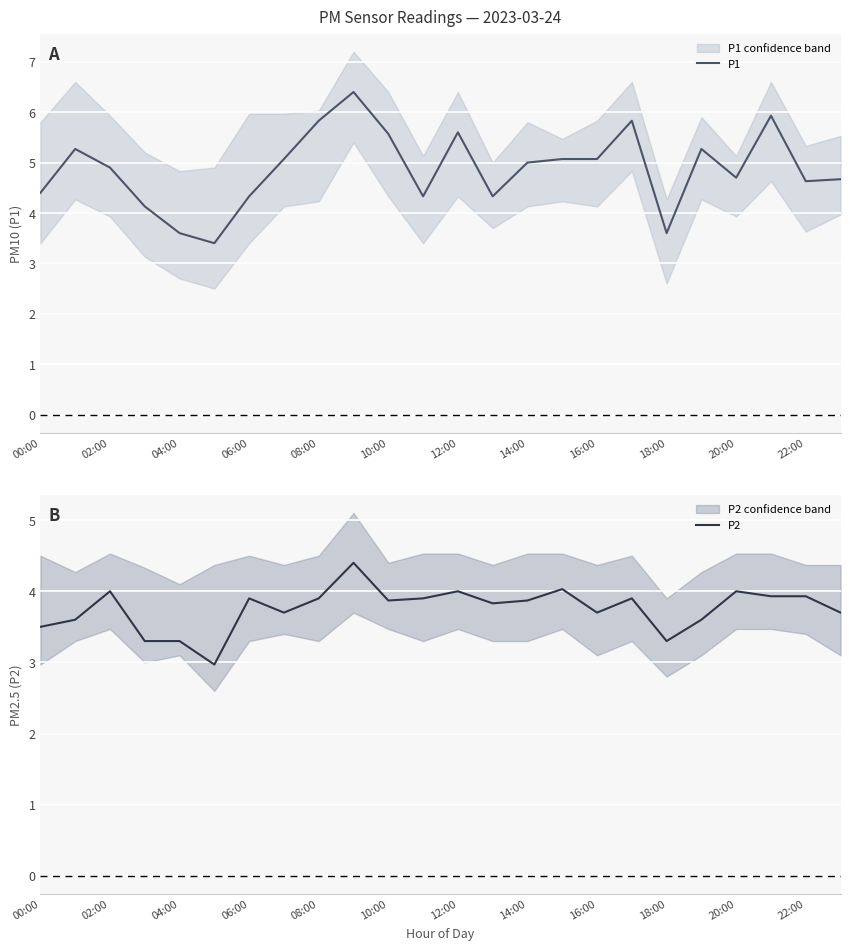

What is the minimum value for P2?

3.0